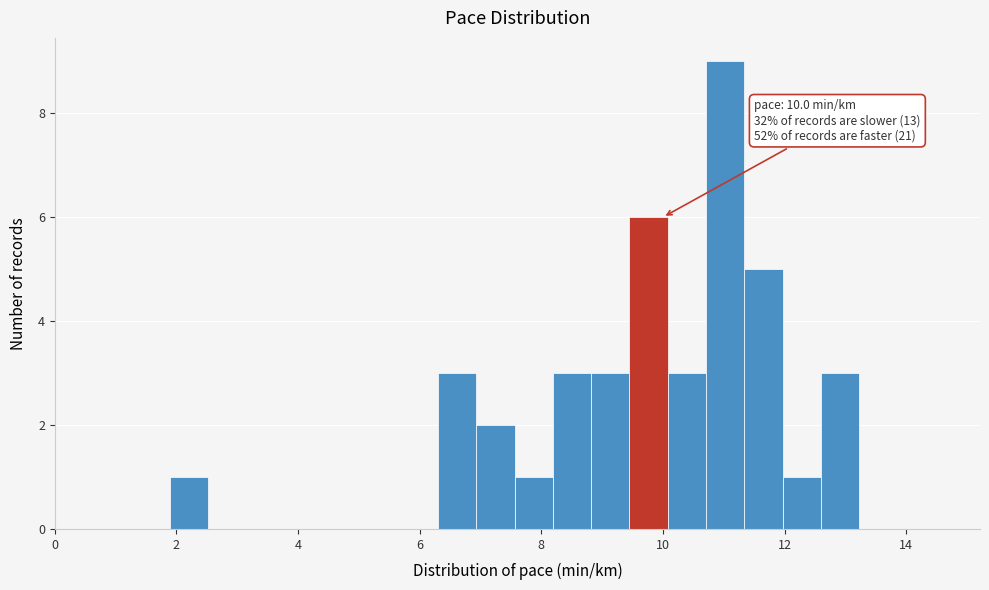

Read against the x-axis, roughly where is the centre of the tallest bar?

11.0